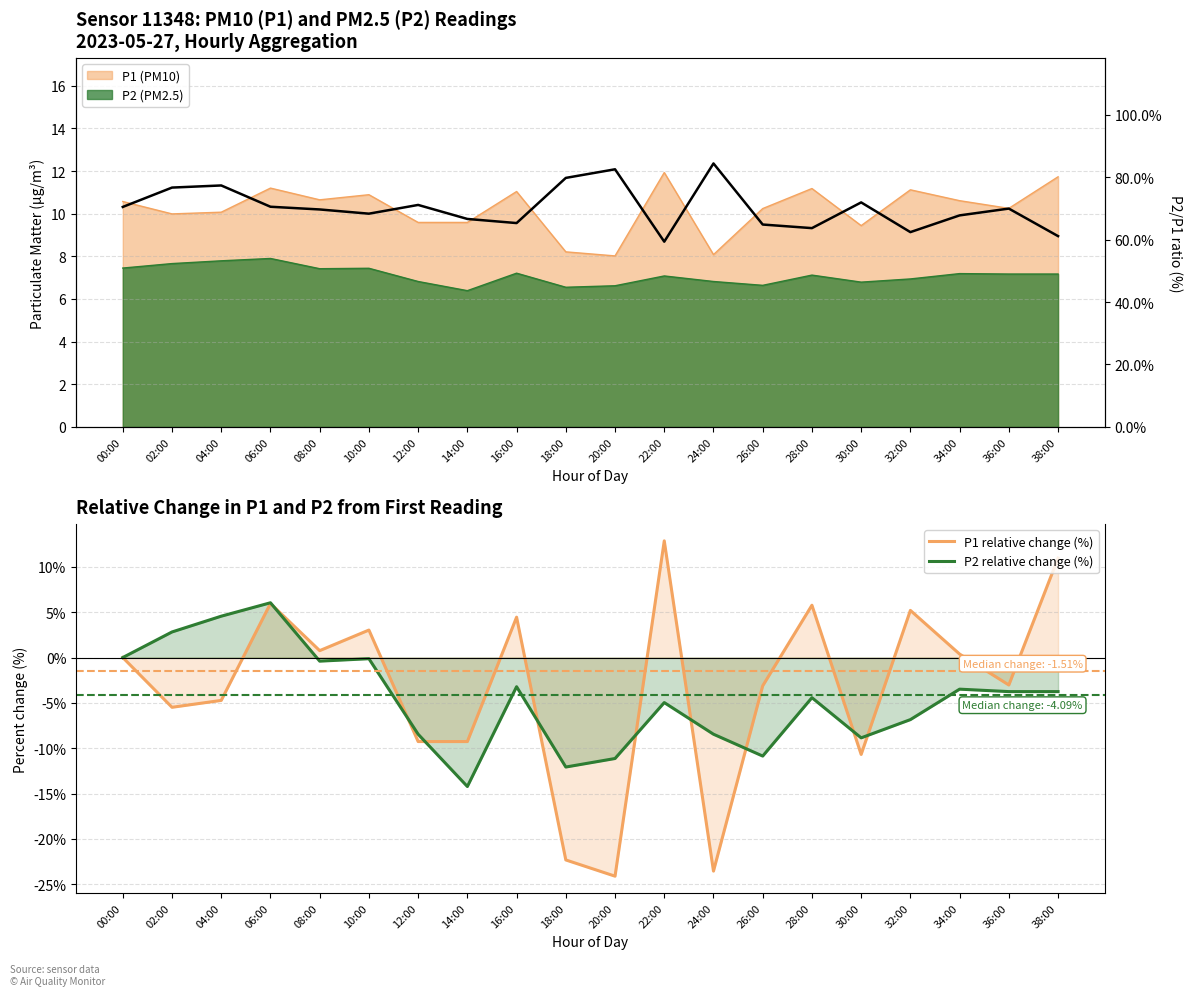

Between which two adjacent categories do P1 relative change (%) and P2 relative change (%) first intersect?

06:00 and 08:00